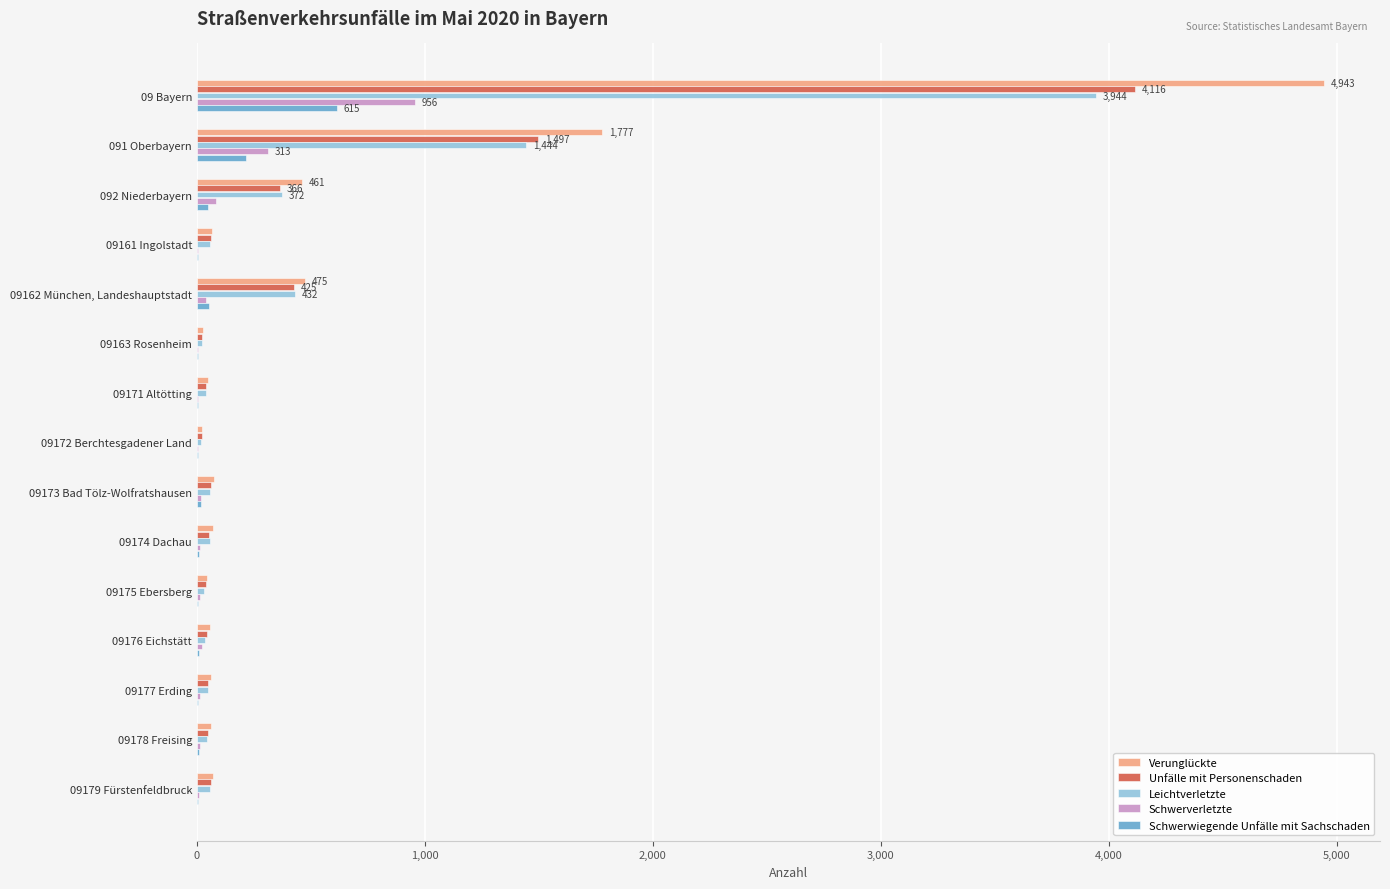

What is the sum of all Schwerverletzte values?

1516